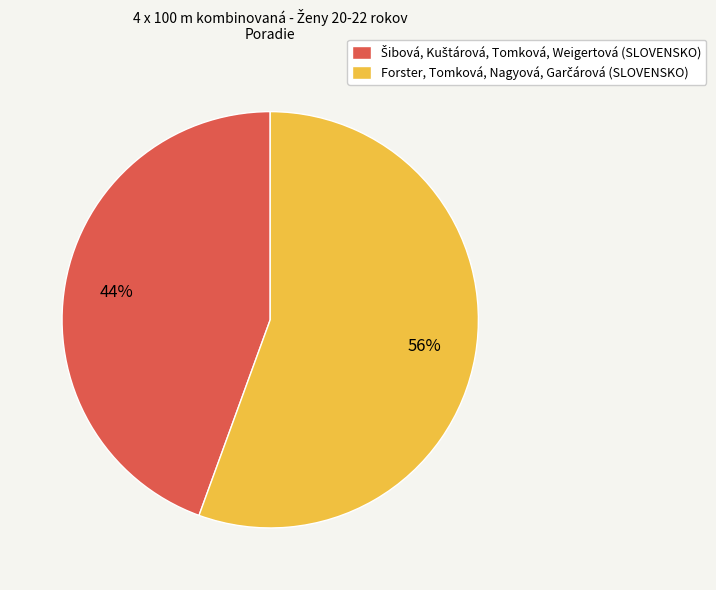

Is there a majority slice in this chart?

Yes